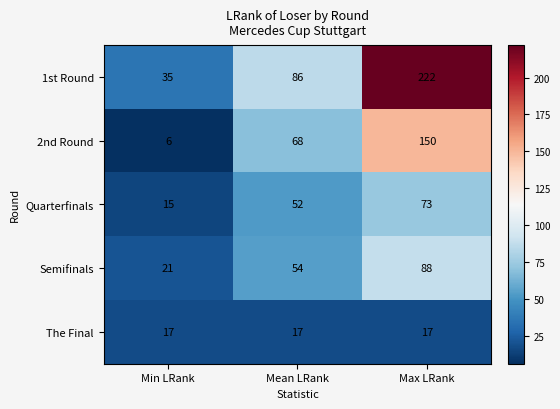

What is the difference between the second highest and minimum values in the 2nd Round series?

62